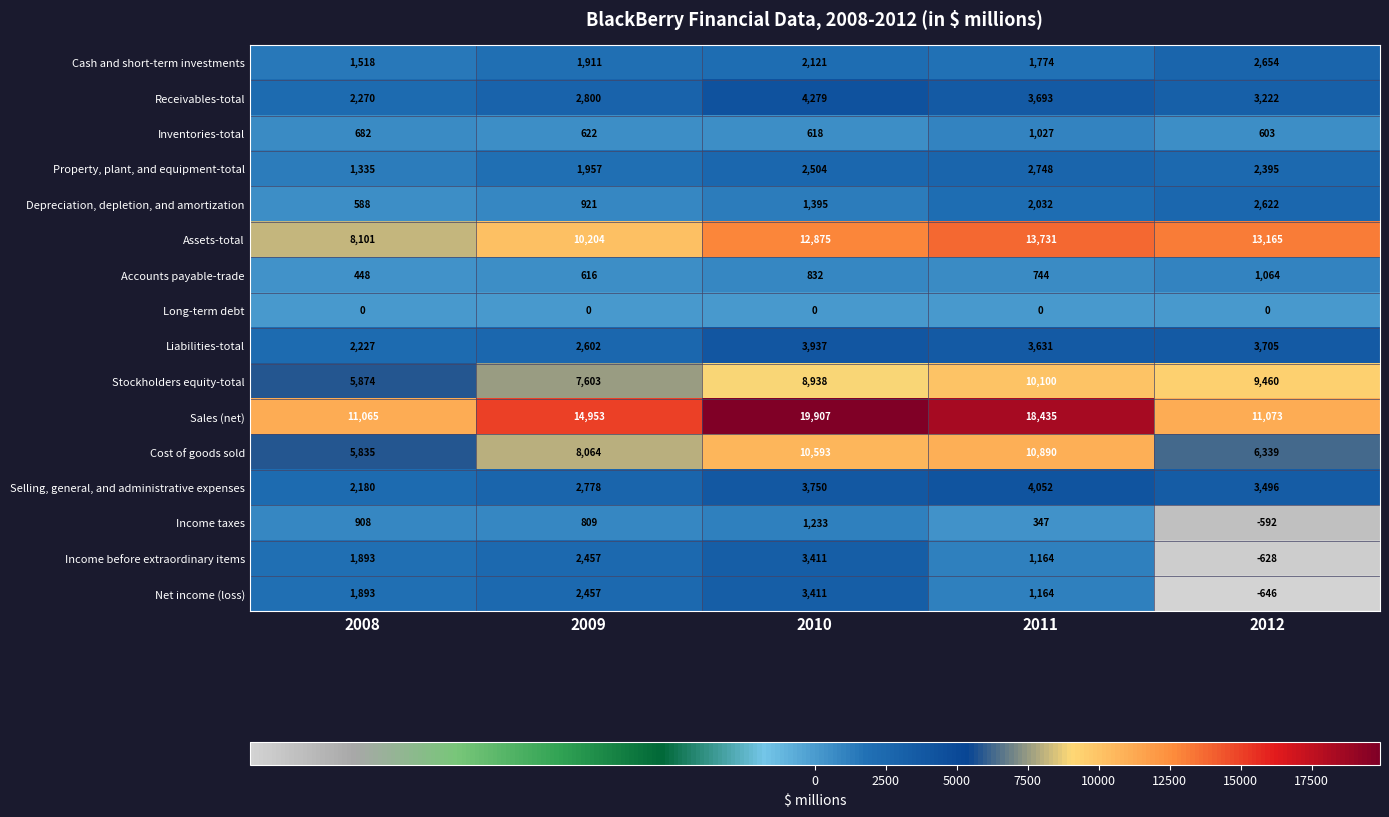

What is the maximum value for Receivables-total?

4279